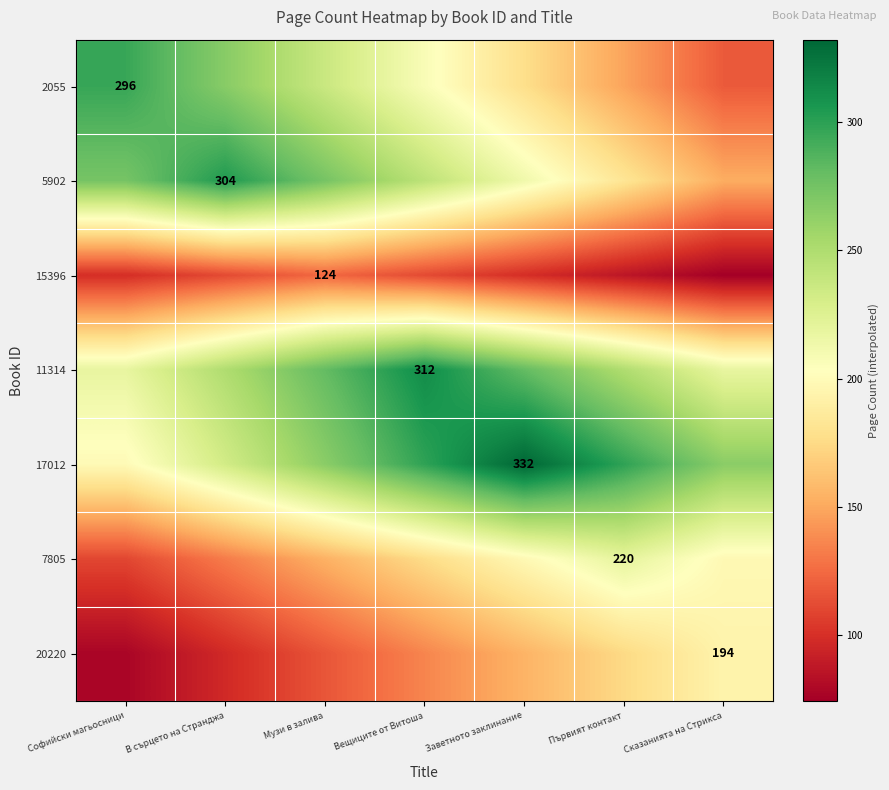

What is the total value across all series at Сказанията на Стрикса?

1220.8